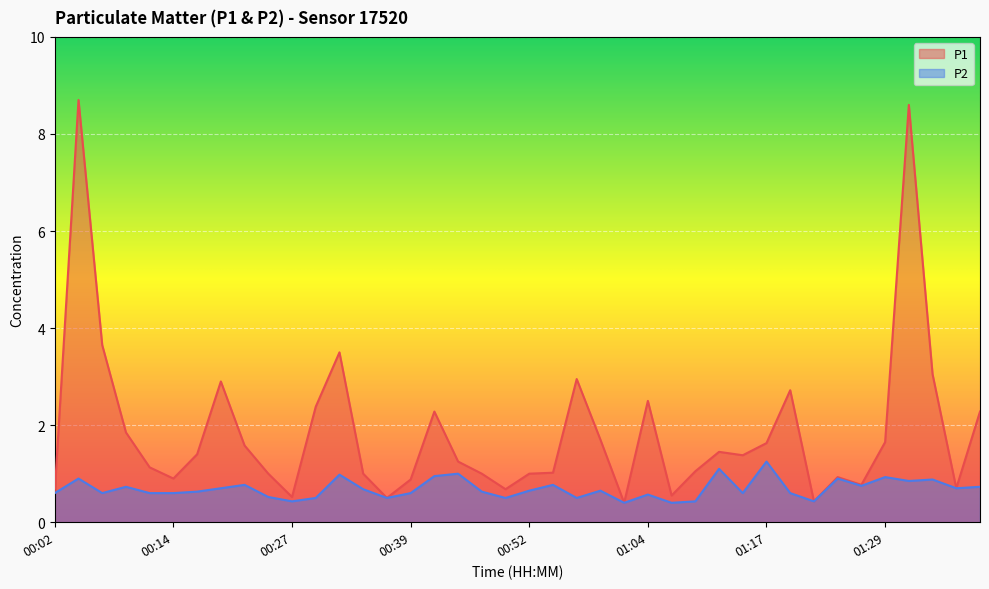

True or false: P2 and P1 cross at least once.

False